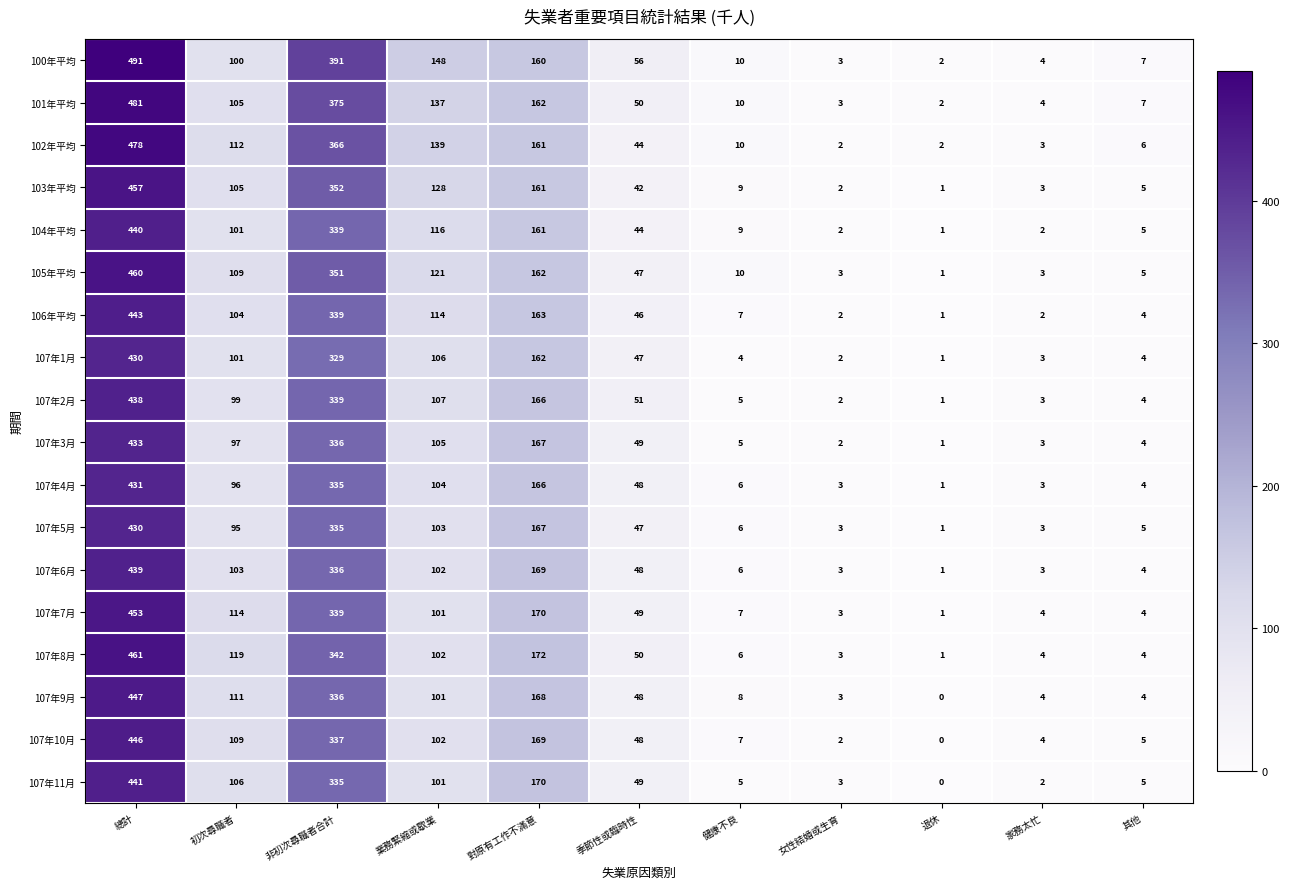

Count the number of data series in this chart.

18